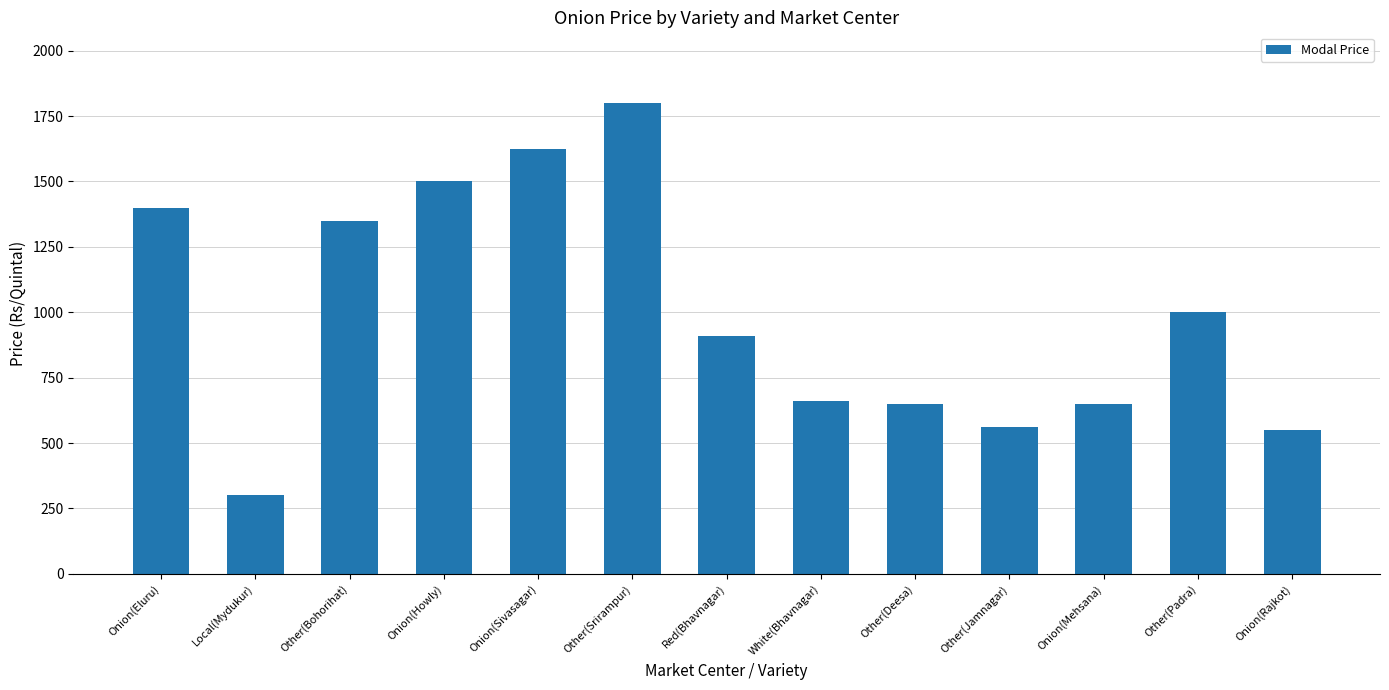

Is it true that the value at Red(Bhavnagar) is 275?

False